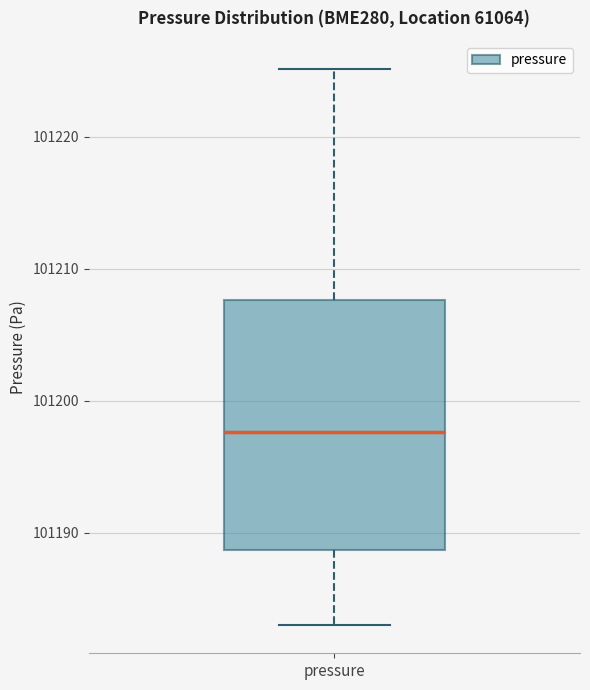

Where does the lower whisker of the box for pressure end on the y-axis? The values are not printed on the chart, so give them approximately, as read against the axis.

101183